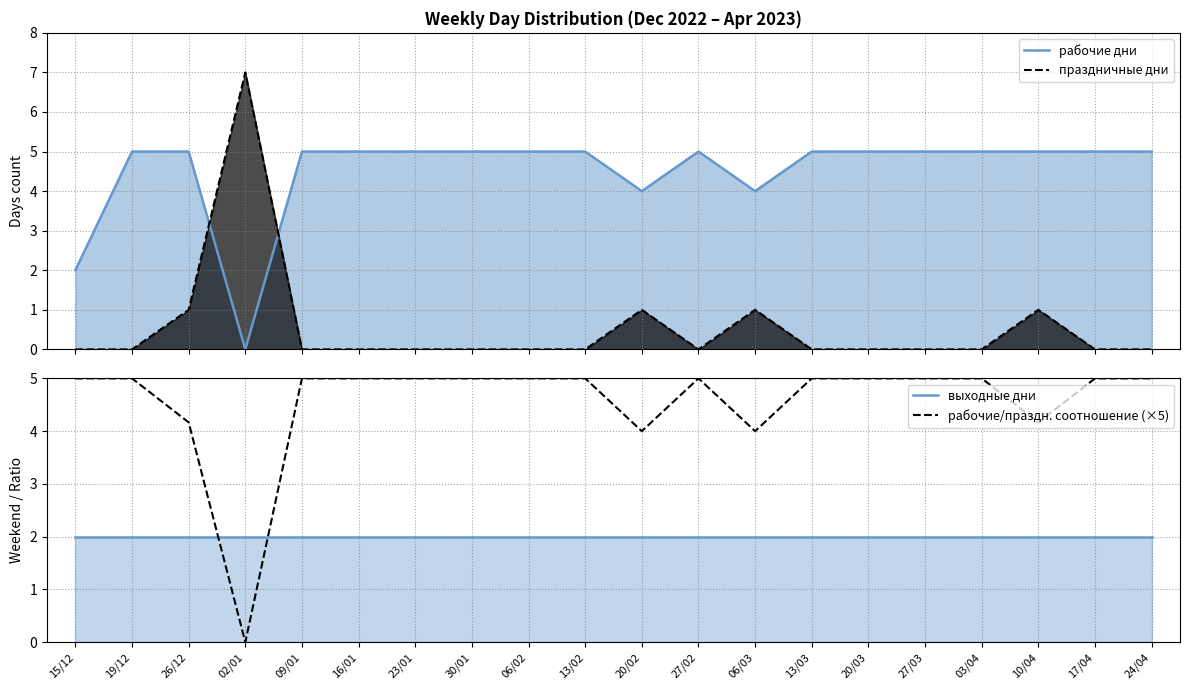

How many times do праздничные дни and рабочие/праздн. соотношение (×5) cross each other?

2